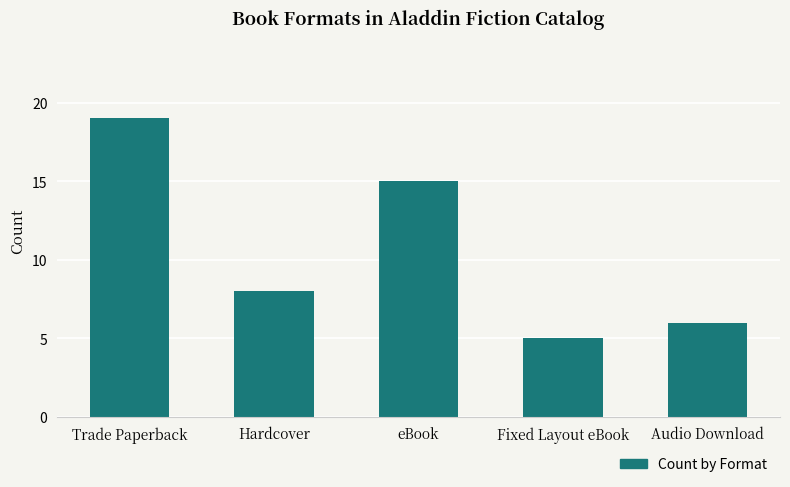

List the labels in order of value, smallest first.

Fixed Layout eBook, Audio Download, Hardcover, eBook, Trade Paperback